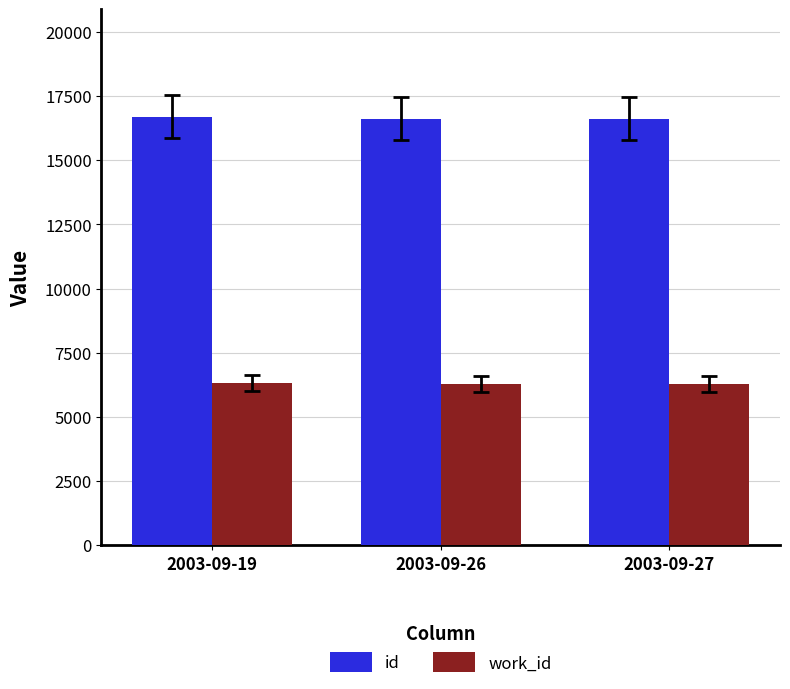

Which series has the largest total across all categories?

id